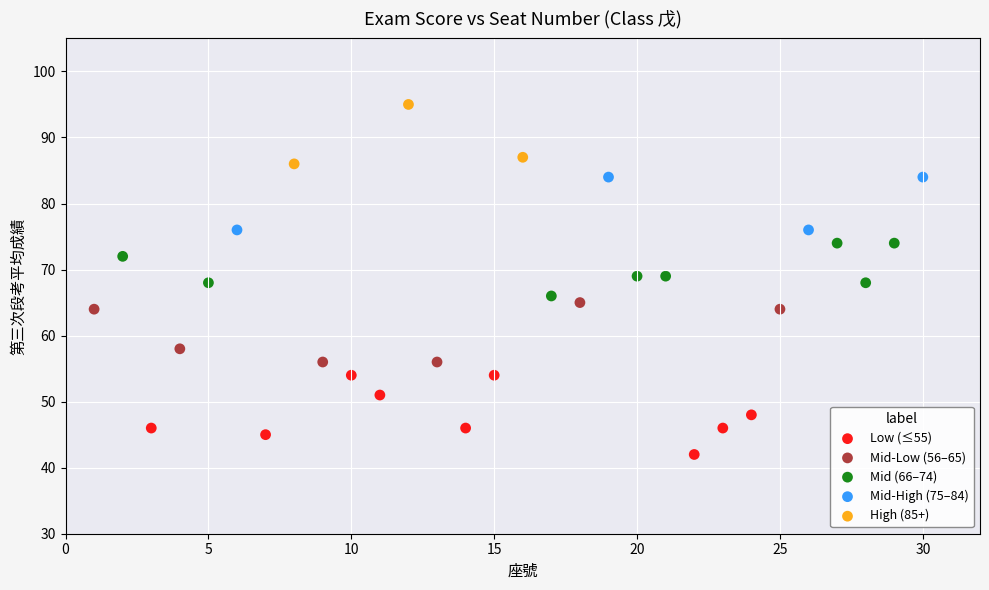

Which series contains the highest Y value?

High (85+)